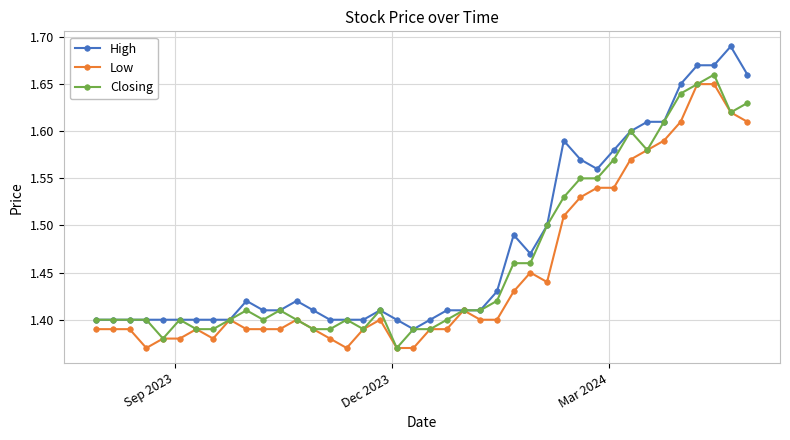

Count the Low values in the range 1 to 2.

40